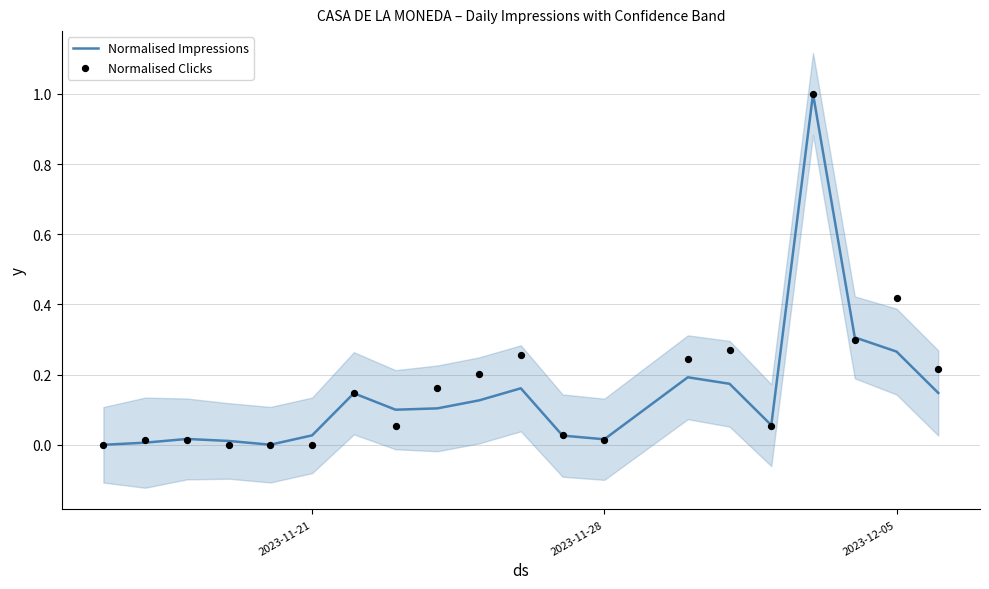

What are all the series names shown in the legend?

Normalised Impressions, Normalised Clicks